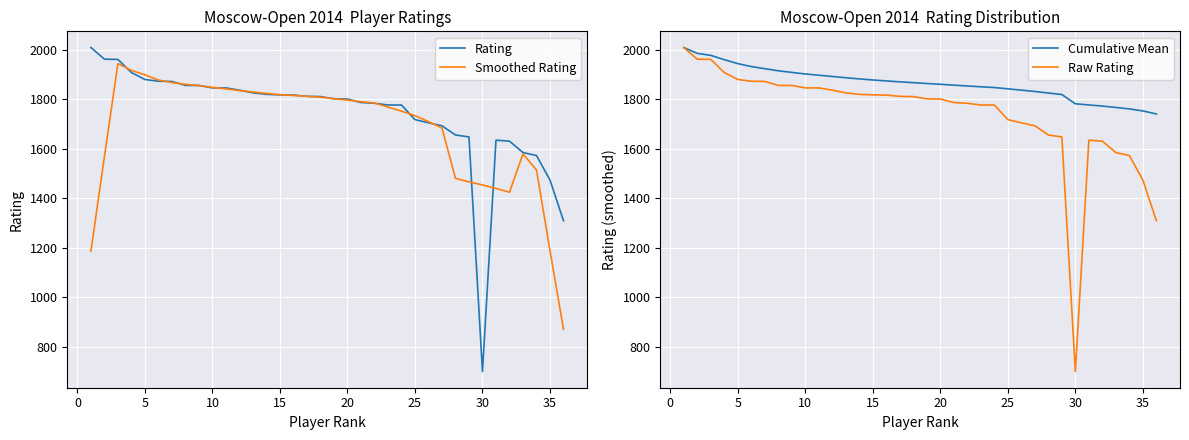

What is the minimum value for Smoothed Rating?

870.8